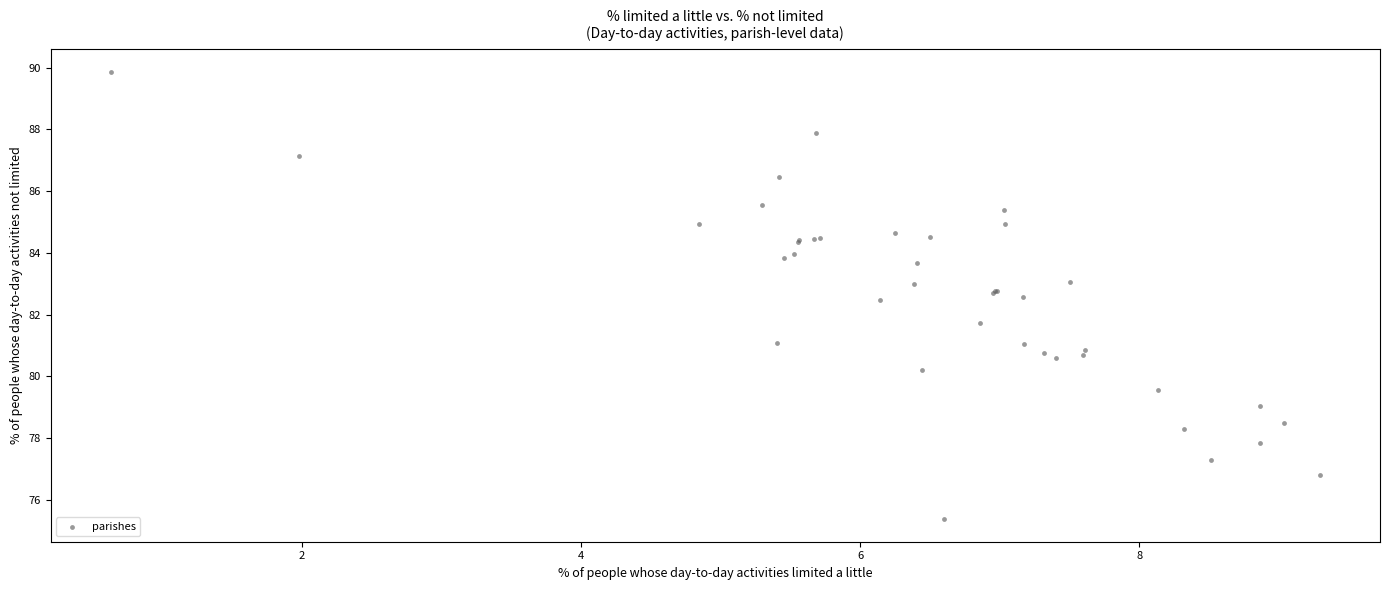

What Y value in the scatter plot is closest to 82?

81.7